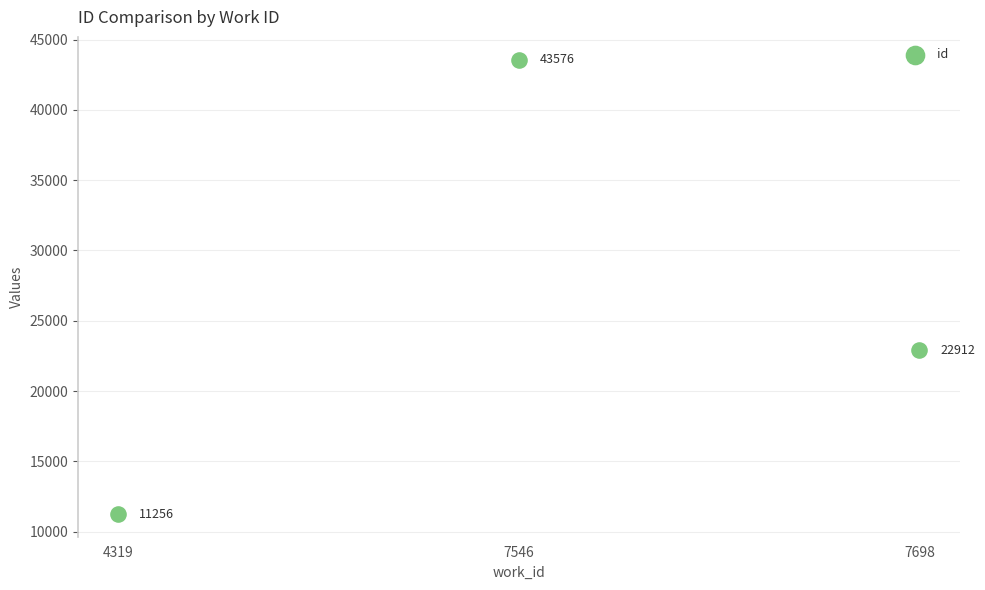

What Y value in the scatter plot is closest to 27416?

22912